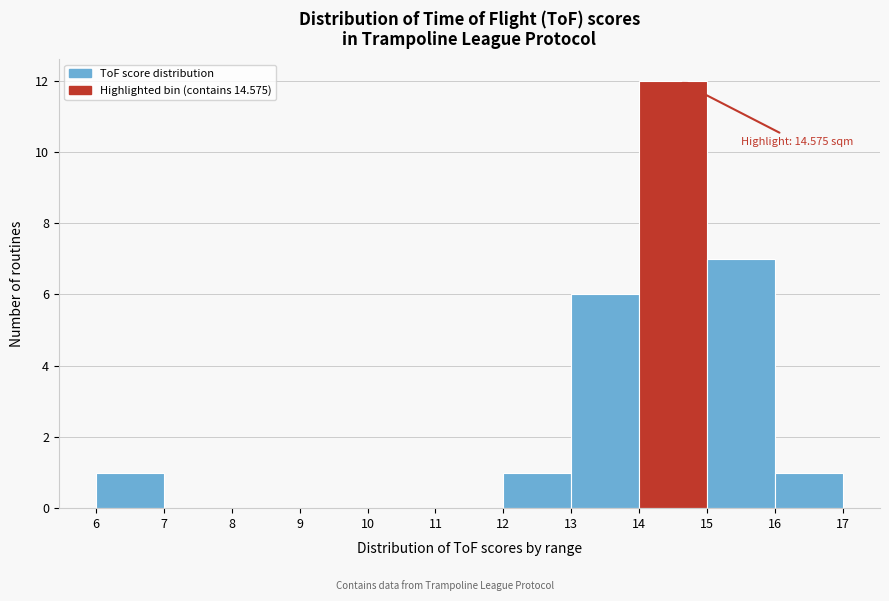

Which range on the x-axis has the tallest bar?

14 to 15